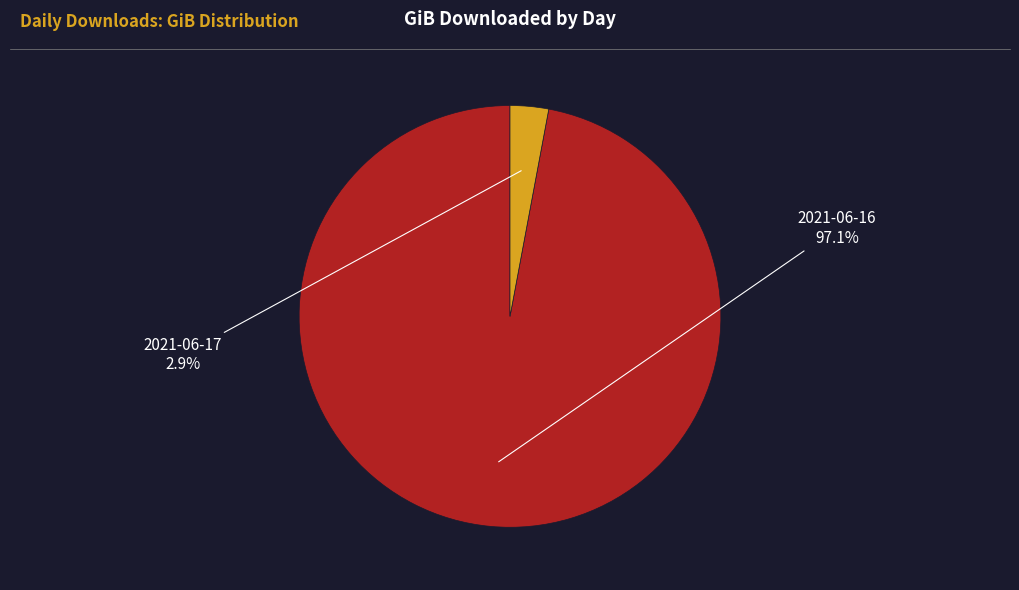

Count the number of slices in the pie.

2